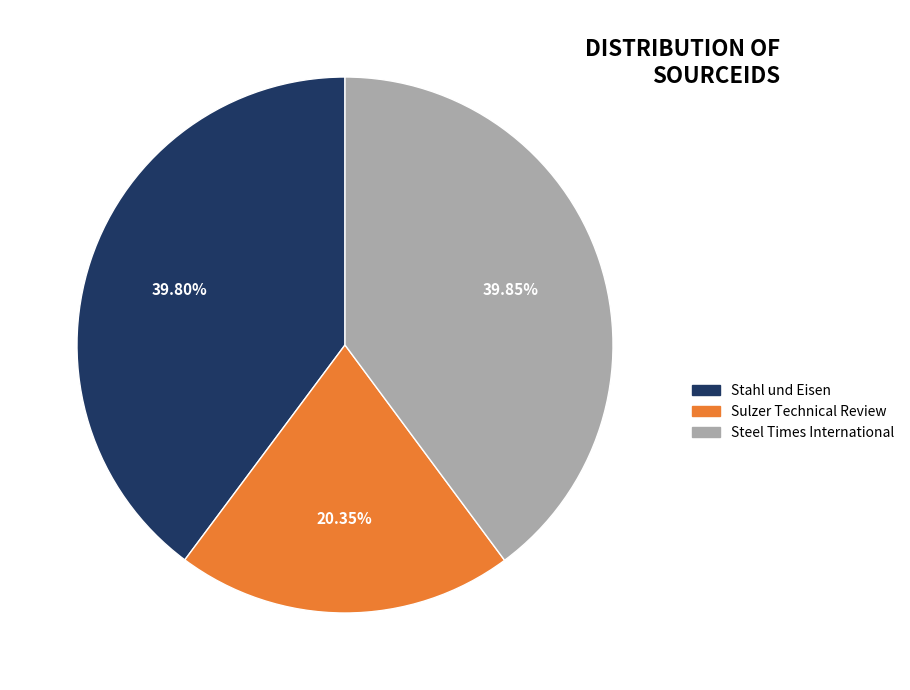

Does Sulzer Technical Review represent more than half of the total?

No